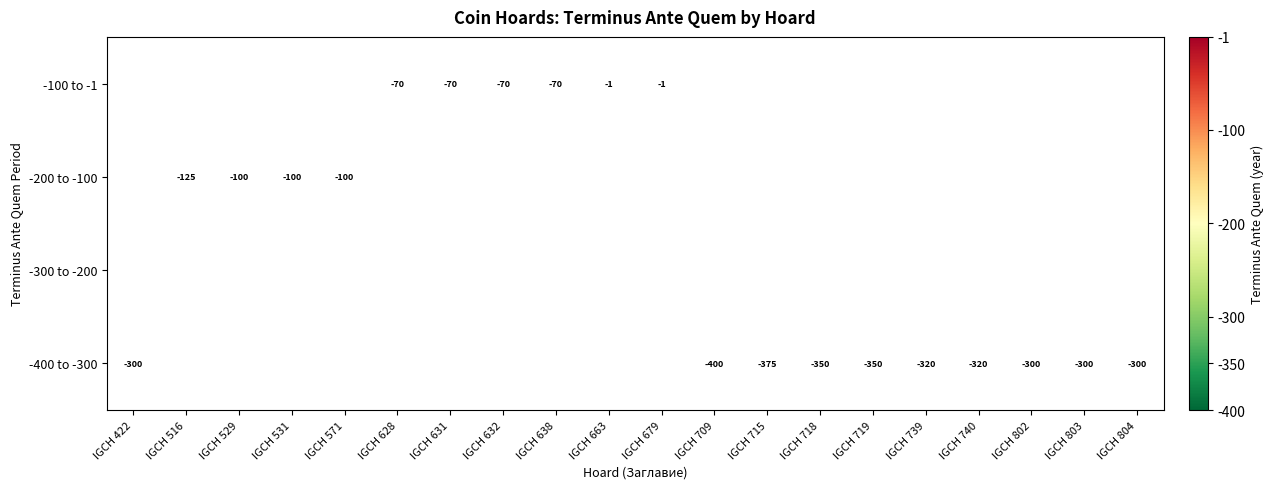

How many data points does each series have?

20